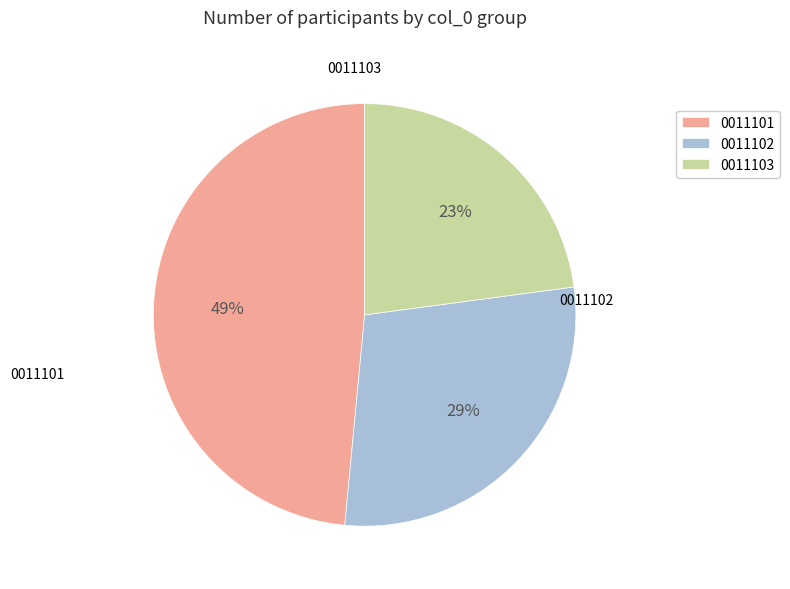

Approximately how many times larger is the value at 0011101 compared to 0011102?

1.7